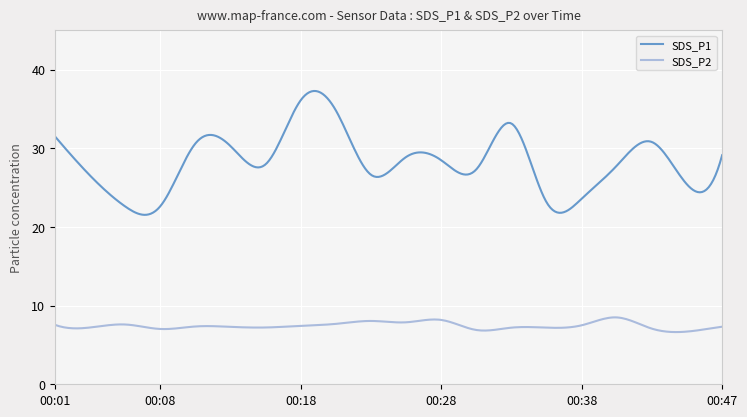

Rank the series by their average value, from highest to lowest.

SDS_P1, SDS_P2